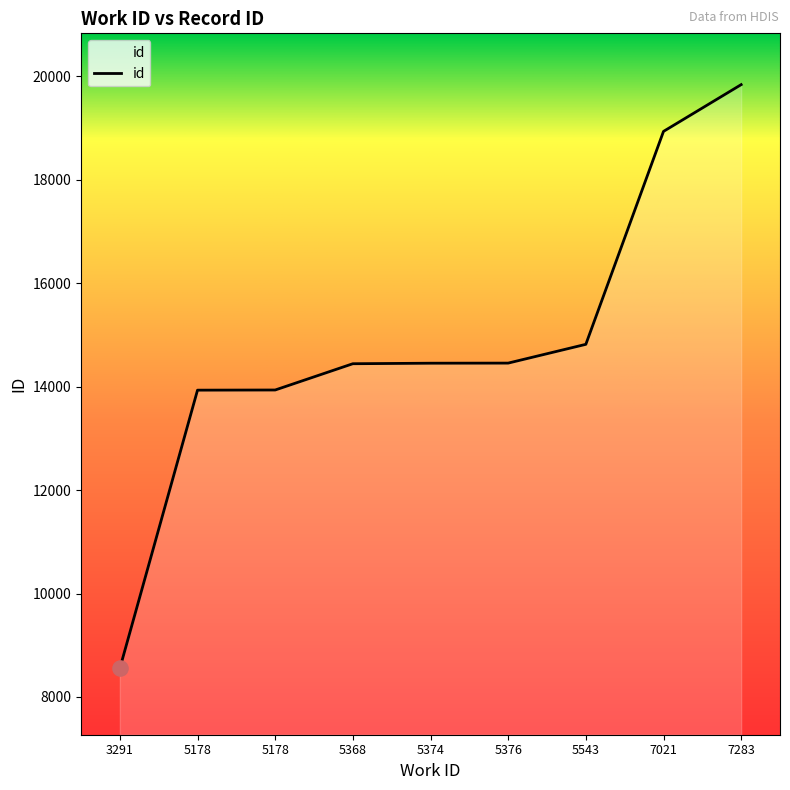

What is the ratio of the value at 5376 to the value at 3291?

1.7